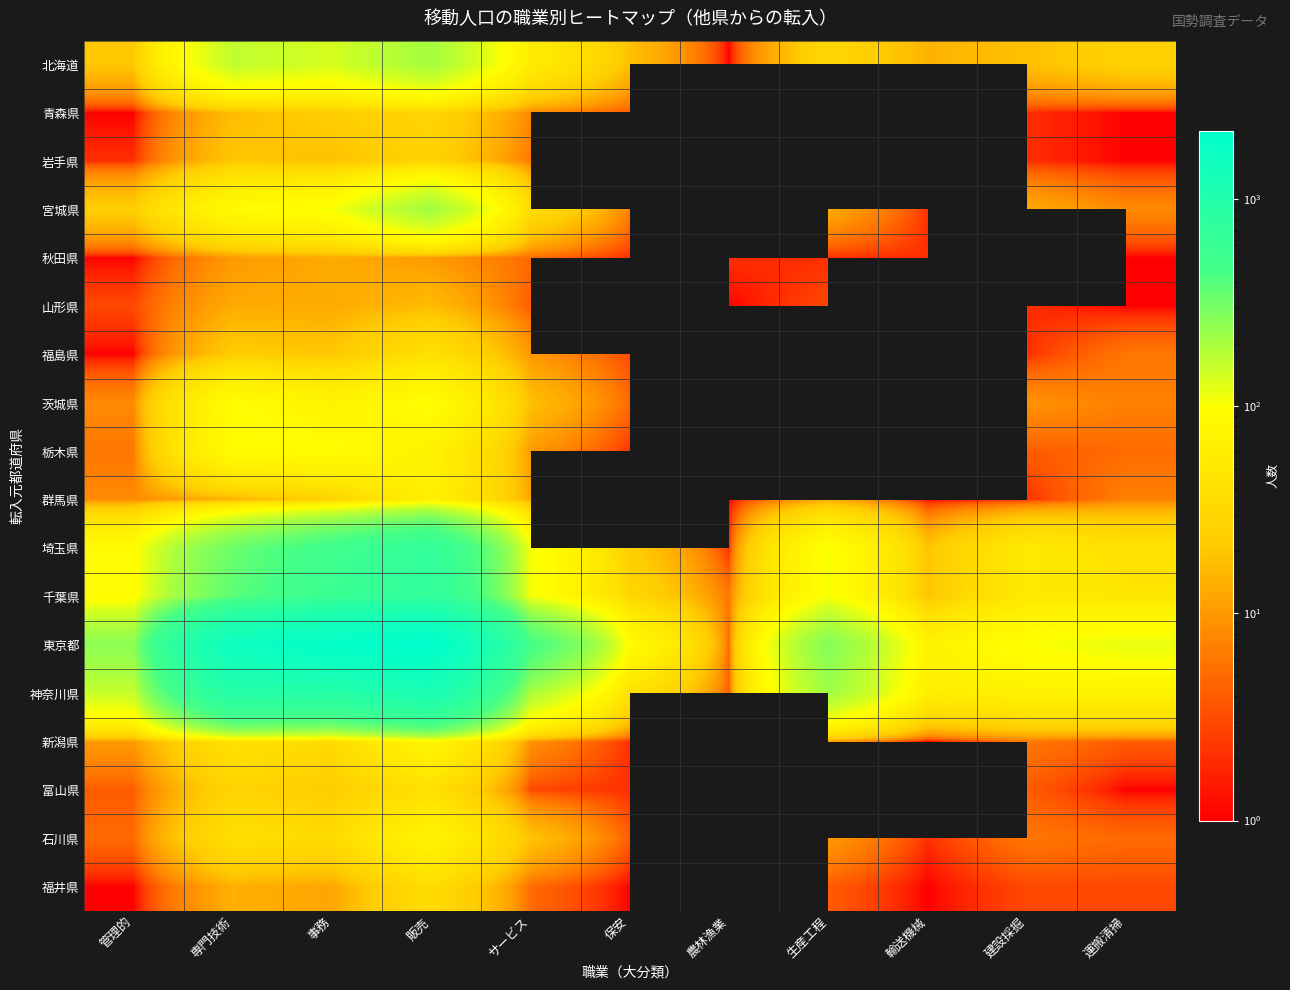

How many positive values does the 青森県 series have?

9